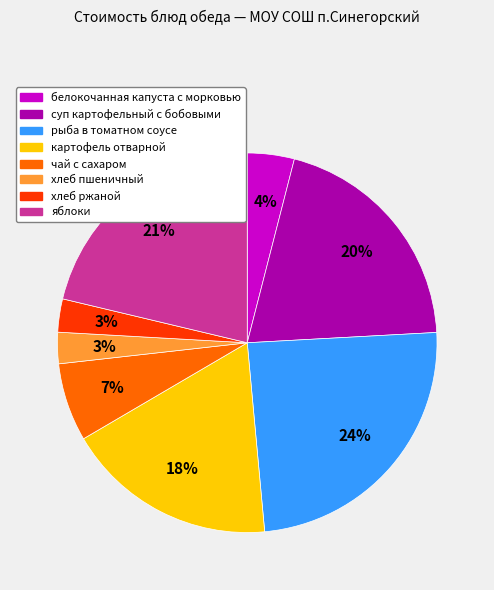

What percentage is the картофель отварной slice, to the nearest percent?

18%